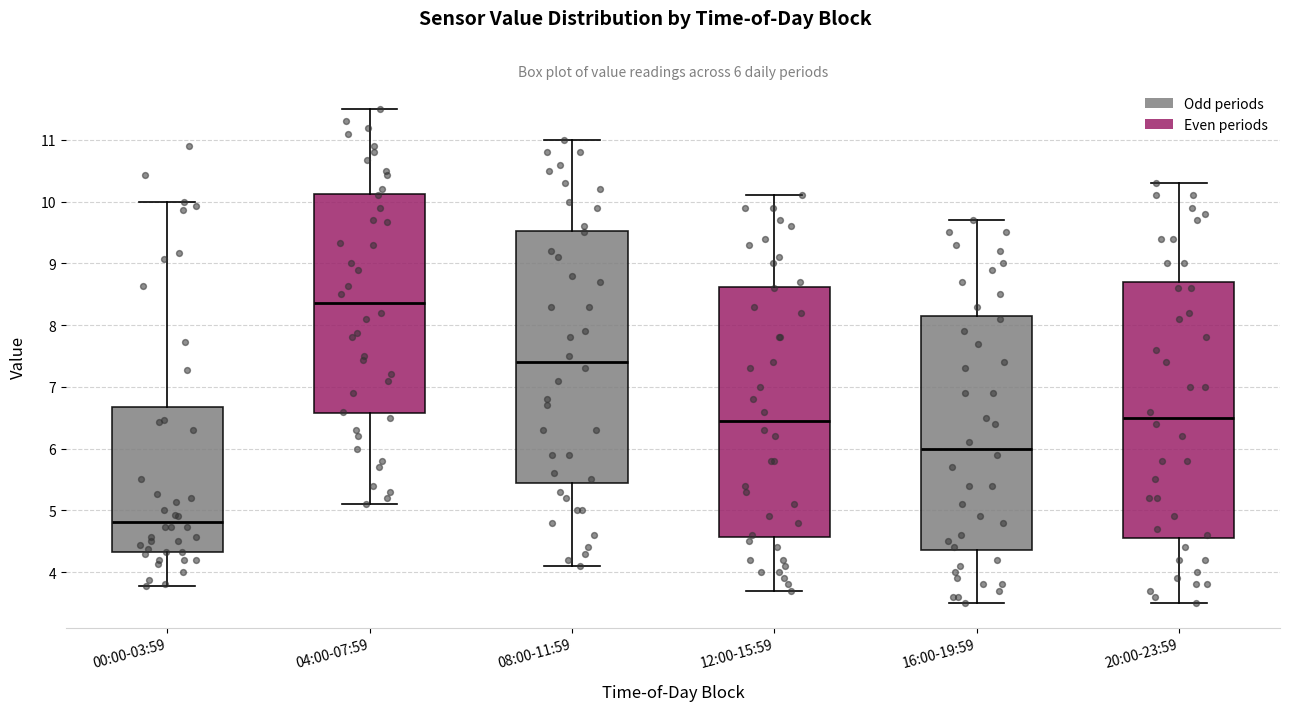

Which box's median line is the lowest?

00:00-03:59